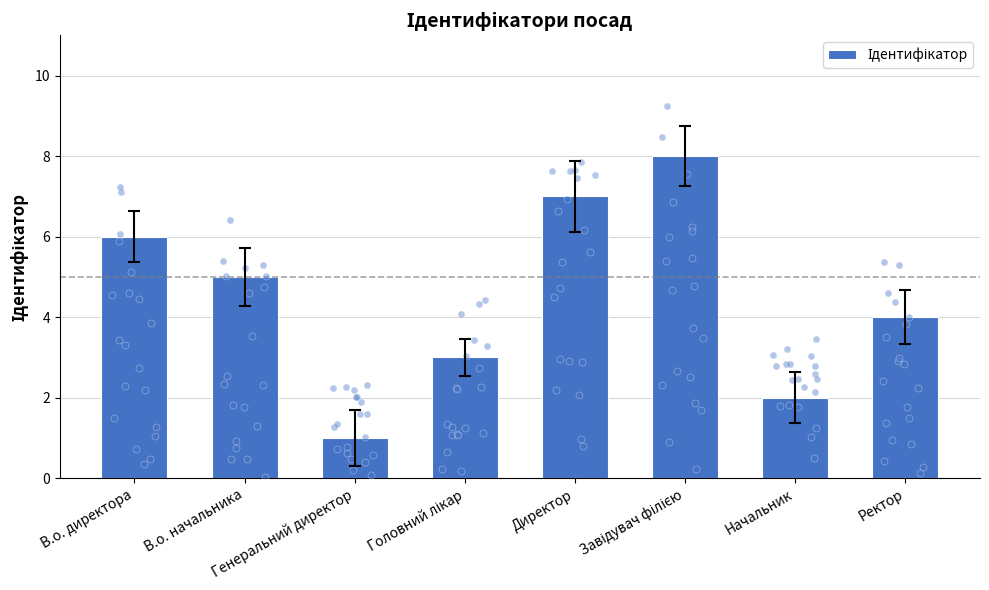

What is the ratio of the value at В.о. директора to the value at В.о. начальника?

1.2